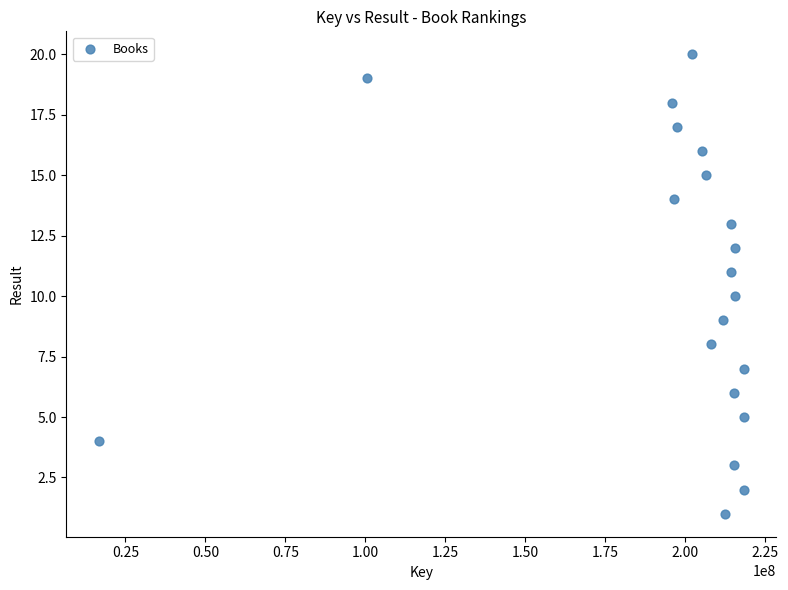

What is the range of Y values (max minus min)?

19